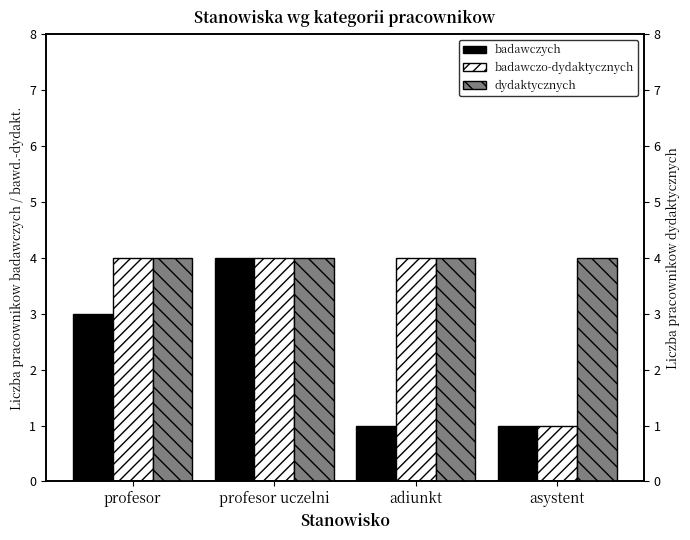

What position from the right is asystent?

1